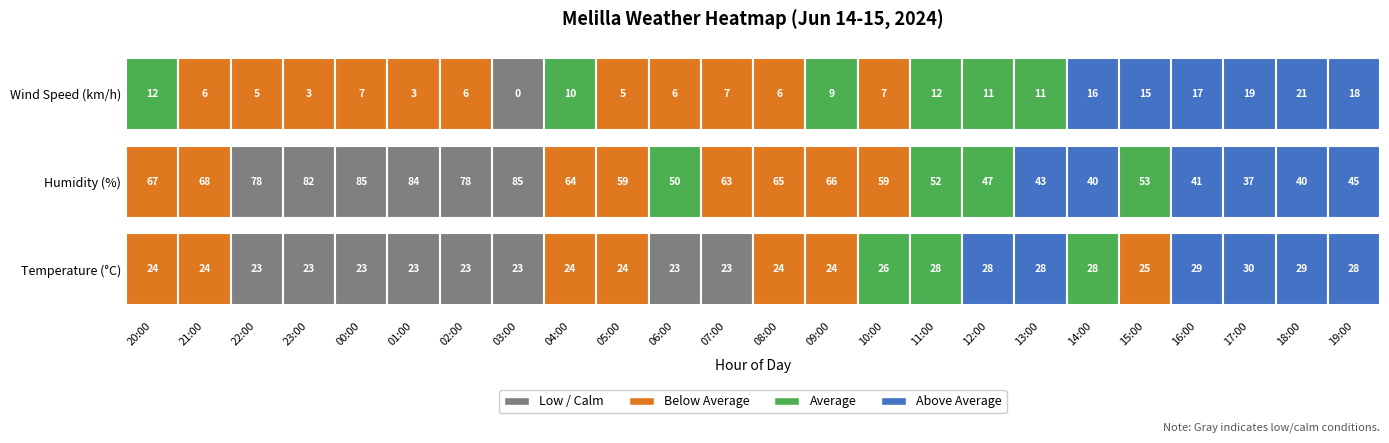

Rank the categories by Temperature (C) value from highest to lowest.

17:00, 16:00, 18:00, 19:00, 13:00, 12:00, 11:00, 14:00, 10:00, 15:00, 20:00, 21:00, 09:00, 05:00, 08:00, 04:00, 06:00, 02:00, 07:00, 22:00, 01:00, 23:00, 03:00, 00:00